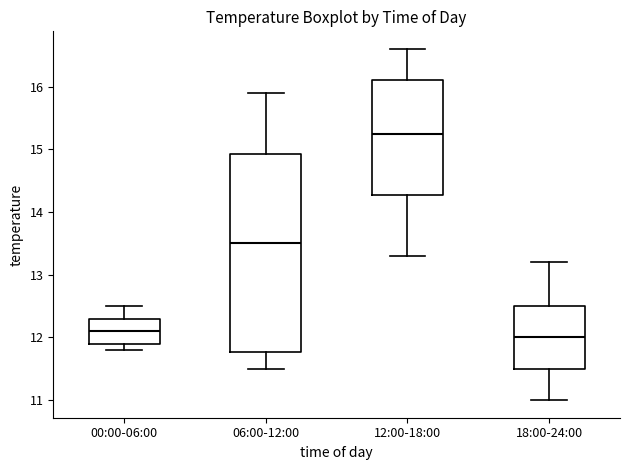

Reading left to right, read every box against the y-axis: the position of its median line, the range the box covers, and the ends of its whiskers. The values are not printed on the chart, so give them approximately, as read against the axis.

00:00-06:00: median 12.1, box 11.9 to 12.3, whiskers 11.8 to 12.5
06:00-12:00: median 13.5, box 11.8 to 14.9, whiskers 11.5 to 15.9
12:00-18:00: median 15.3, box 14.3 to 16.1, whiskers 13.3 to 16.6
18:00-24:00: median 12.0, box 11.5 to 12.5, whiskers 11.0 to 13.2